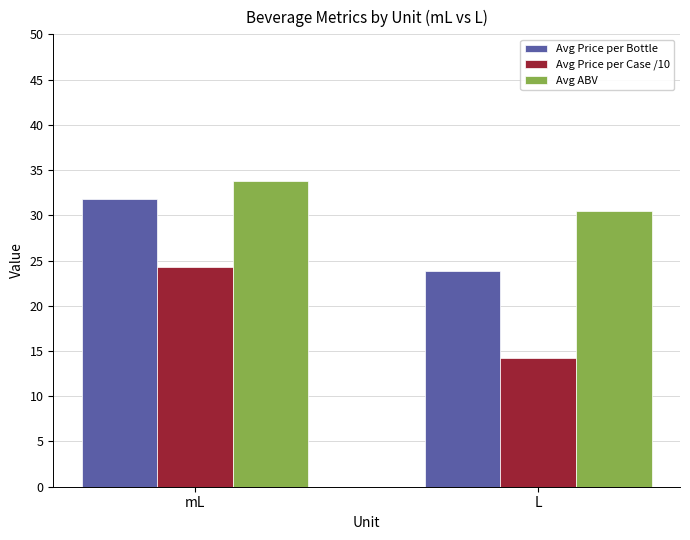

What is the spread (max minus min) of values at mL?

9.4